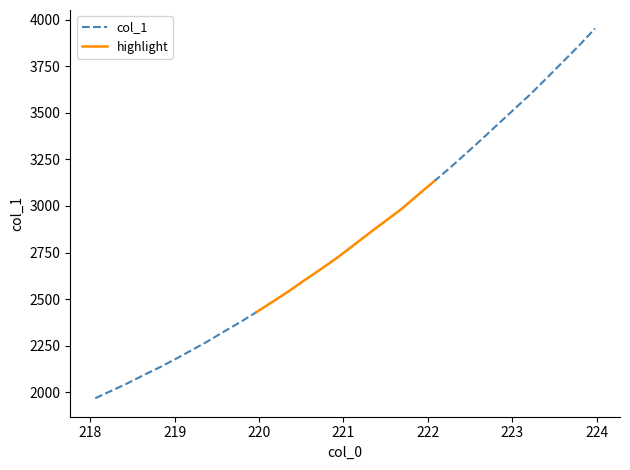

The value at 219.3979 is 3107.3. True or false?

False